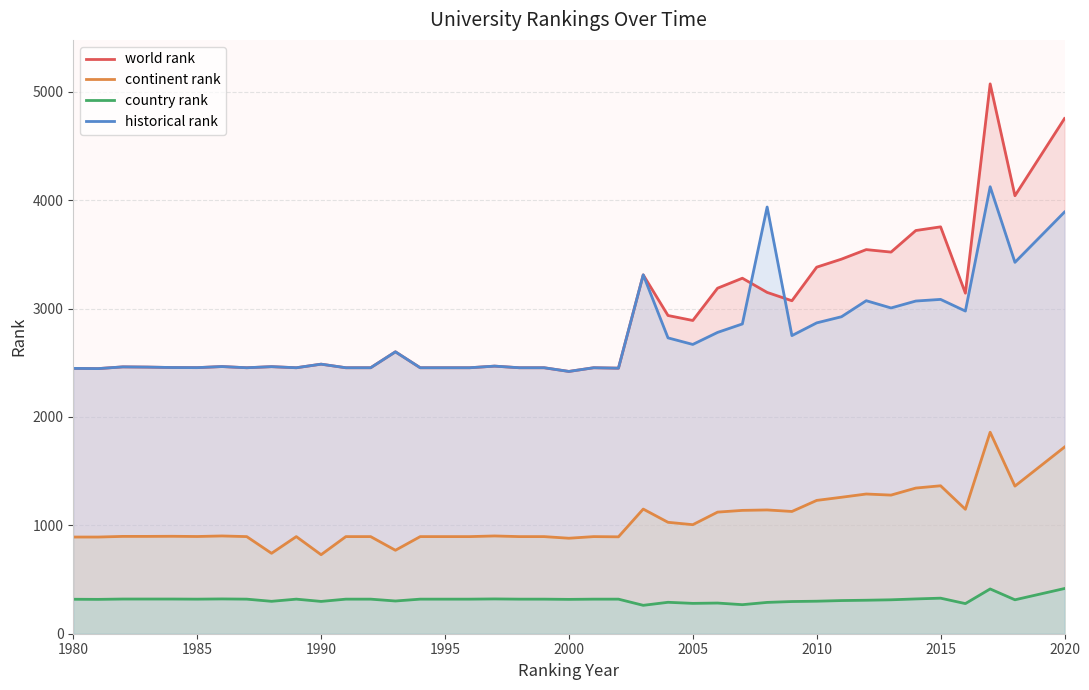

At which label does historical rank first exceed 2469?

1990